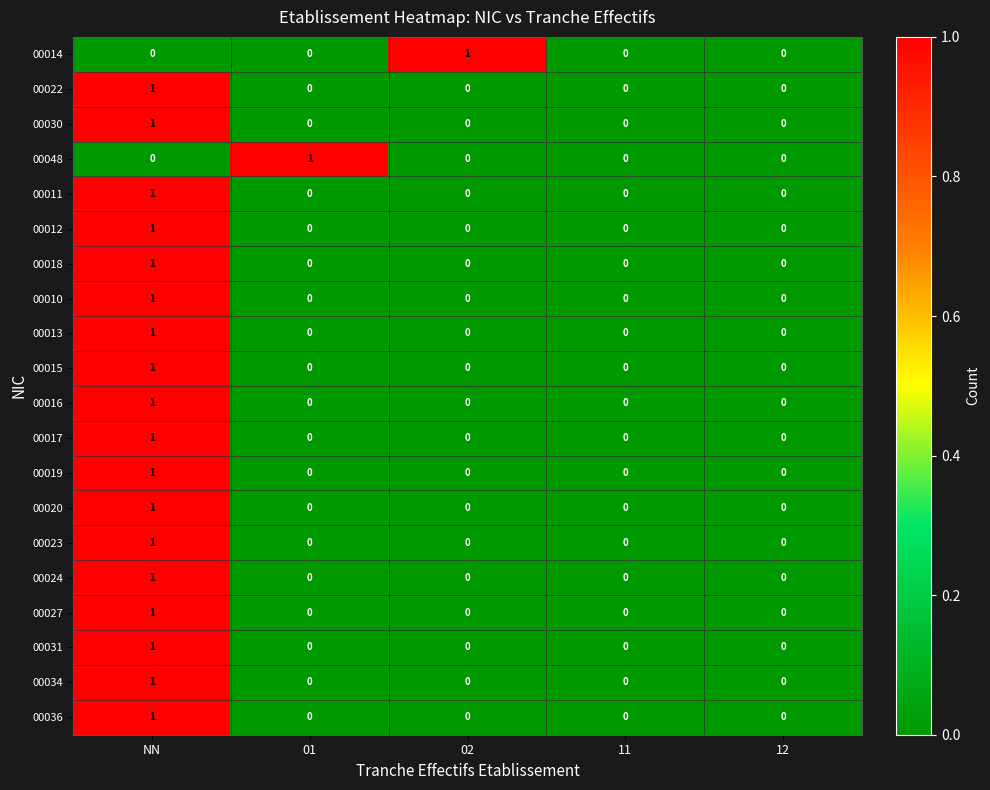

Is it true that 00036 equals 1 at 12?

False